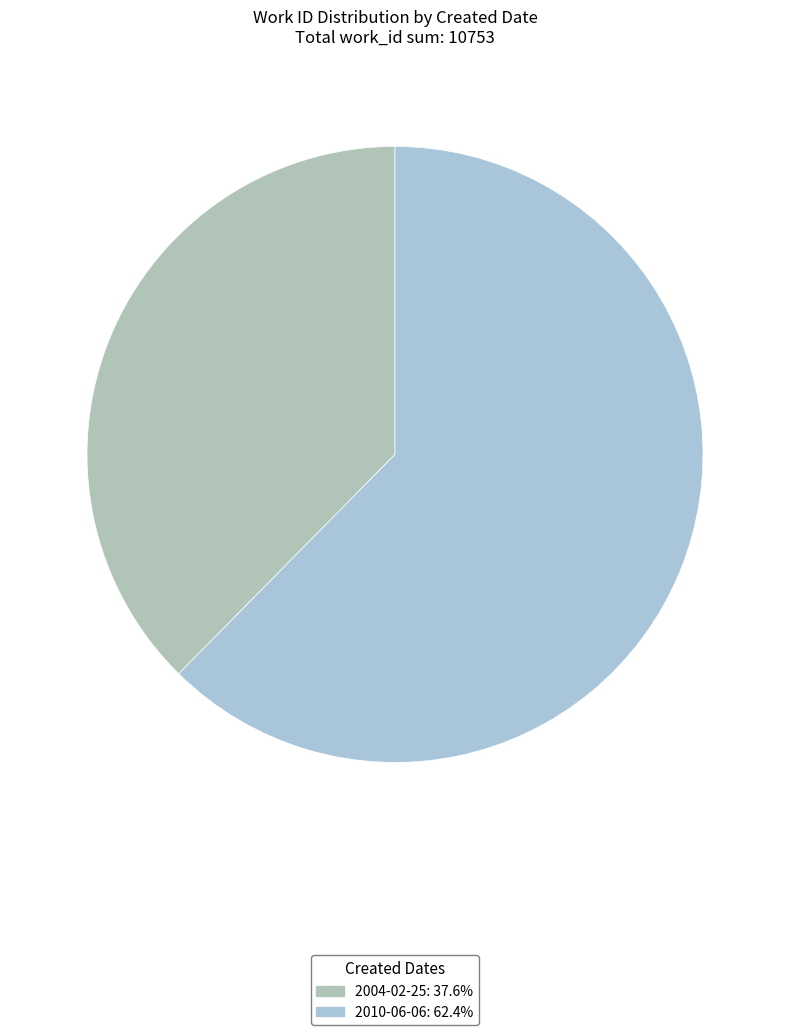

Which slice represents more than half of the pie?

2010-06-06